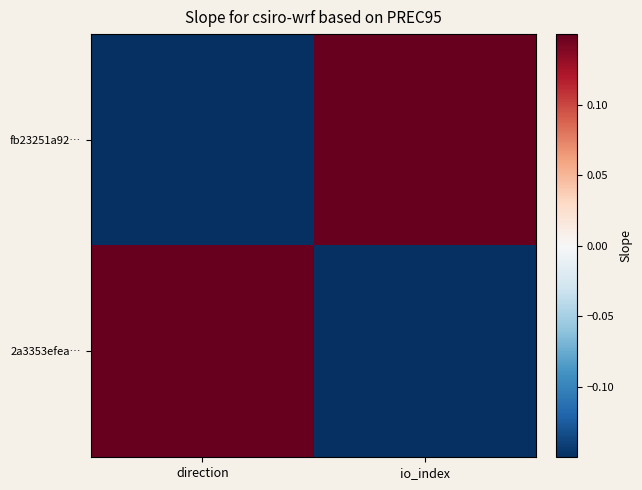

Count the number of data series in this chart.

2